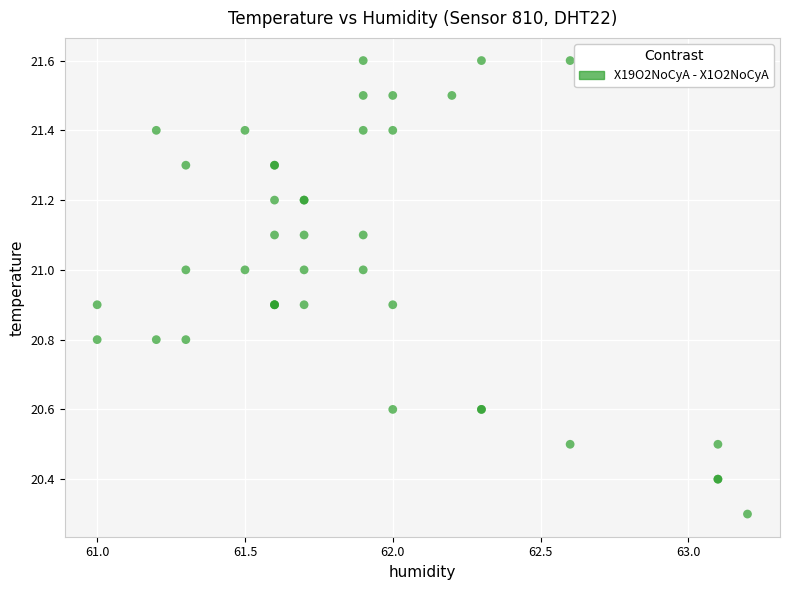

What Y value in the scatter plot is closest to 20?

20.3